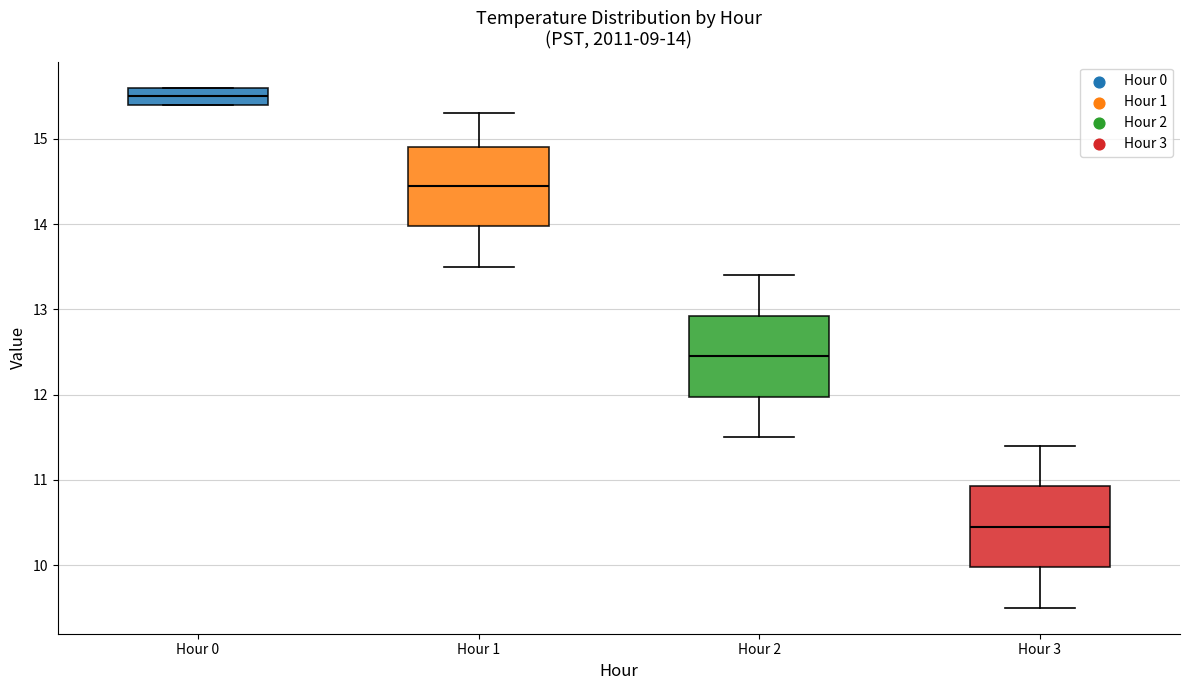

Which box has the highest median line?

Hour 0